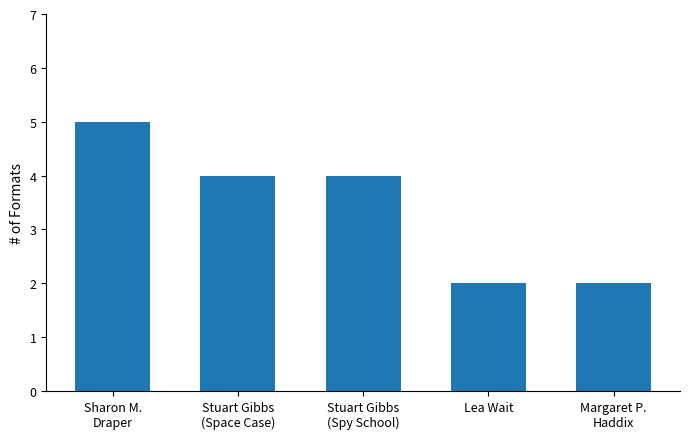

What is the value of the 4th bar from the left?

2